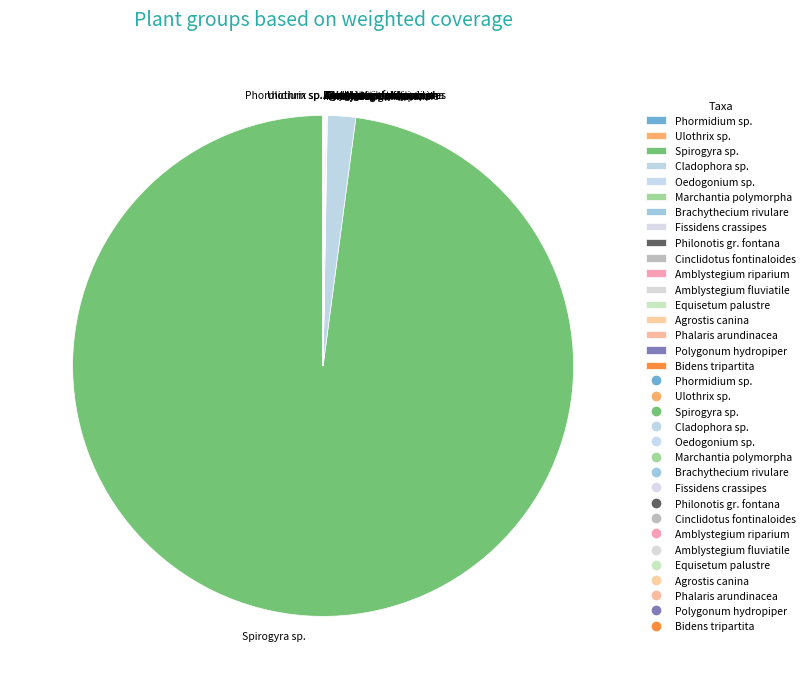

Which category accounts for the majority?

Spirogyra sp.